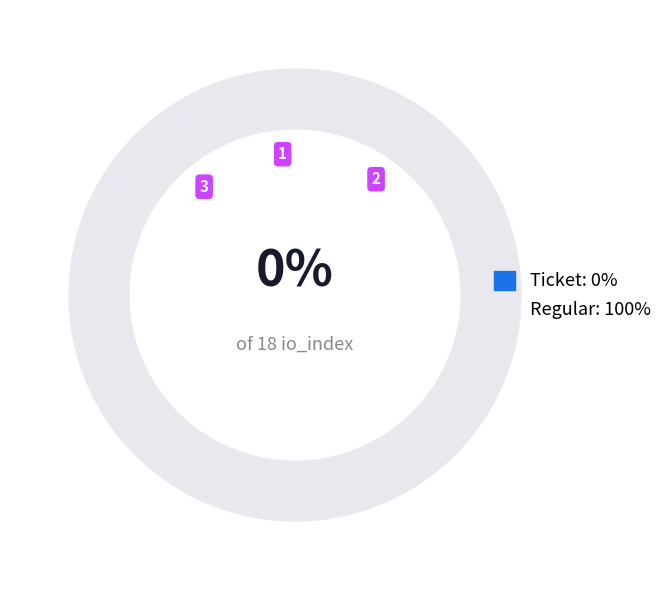

To the nearest percent, what is the combined percentage of Regular and Ticket?

100%